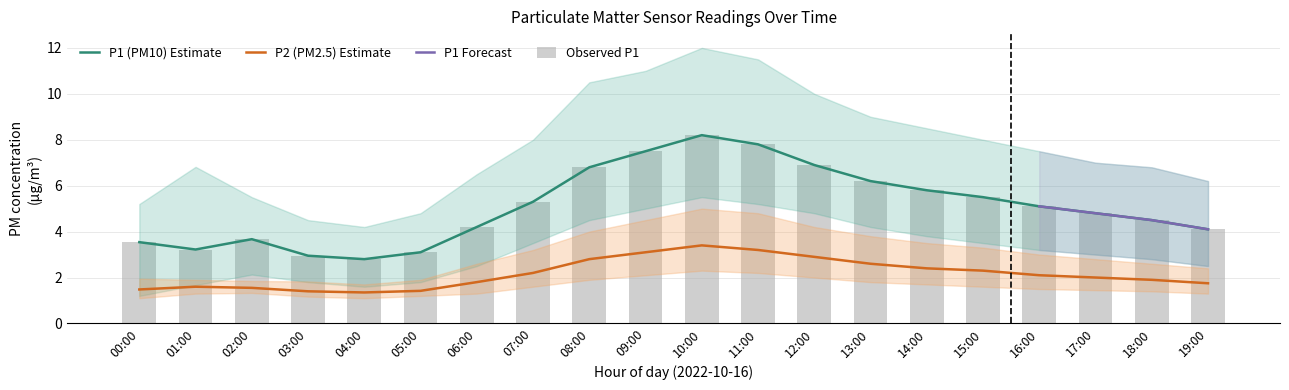

Which has a higher value, 11:00 or 01:00?

11:00